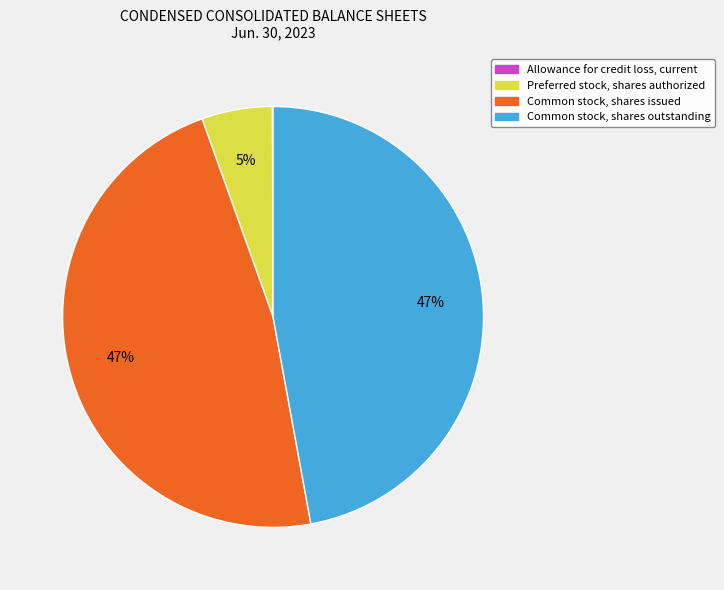

Do Common stock, shares issued and Common stock, shares outstanding together represent more than half of the pie?

Yes